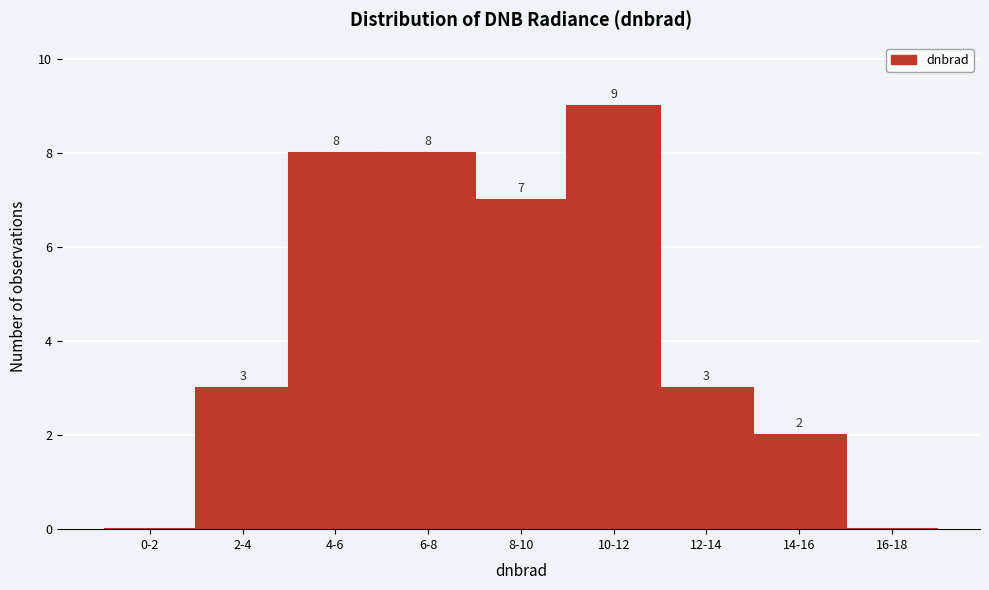

Reading left to right, extract all data points from this chart.

0-2=0	2-4=3	4-6=8	6-8=8	8-10=7	10-12=9	12-14=3	14-16=2	16-18=0